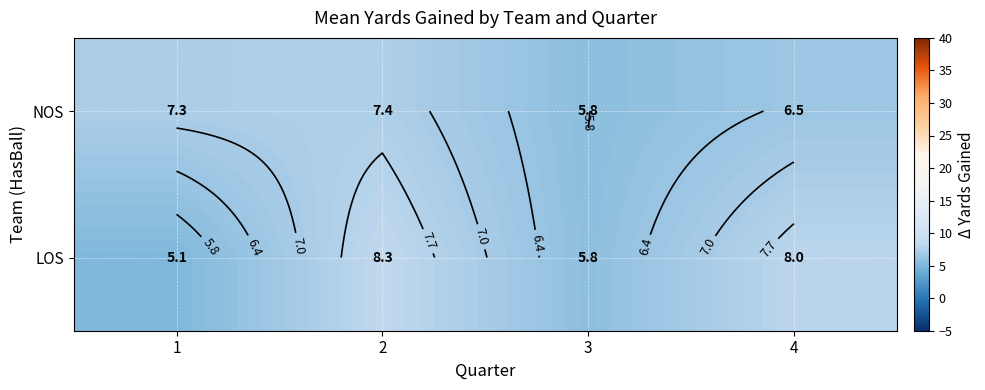

What is the difference between the NOS values at 2 and 1?

0.1